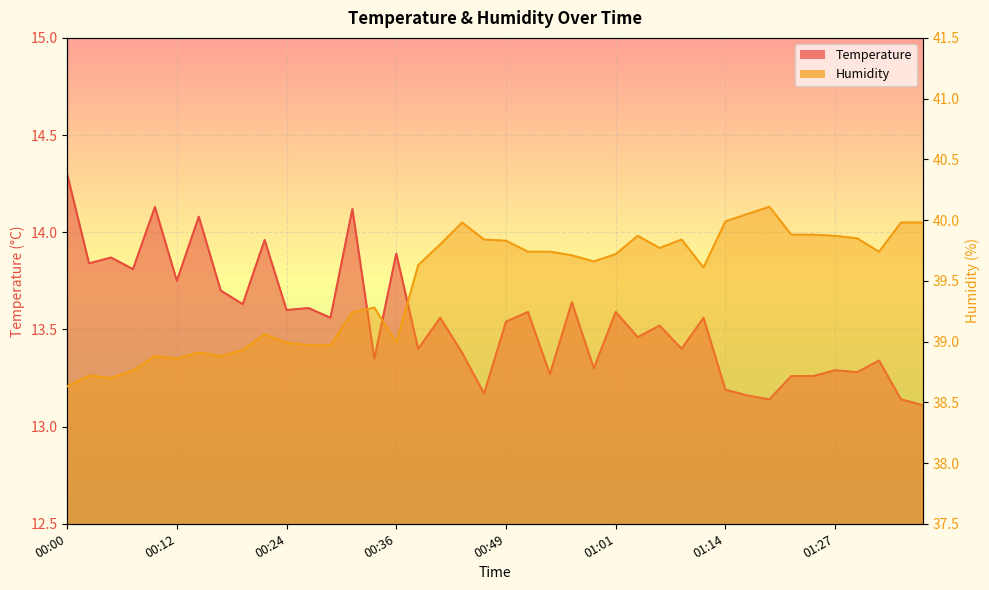

What is the minimum value for Temperature?

13.1